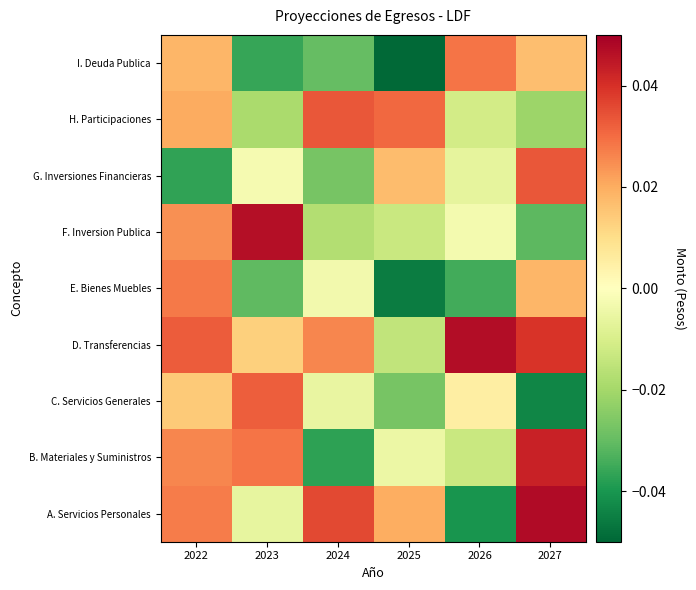

At which category does the chart reach its peak across all series?

2027